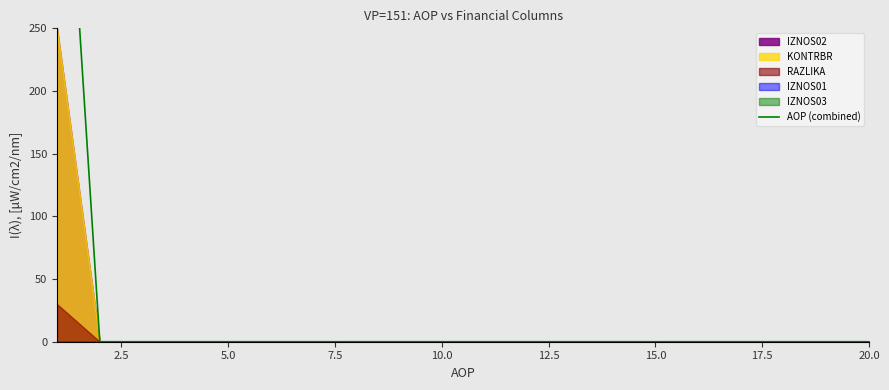

What is the sum of all values?

530.0